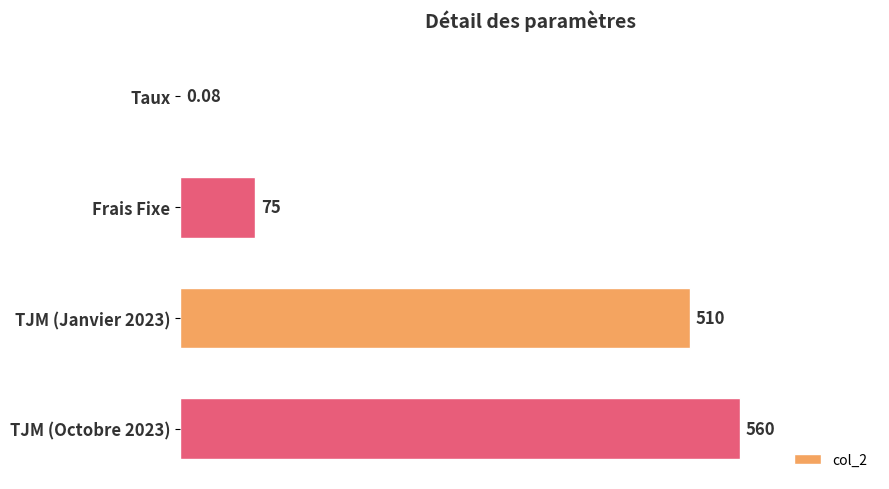

What is the sum of all values?

1145.1